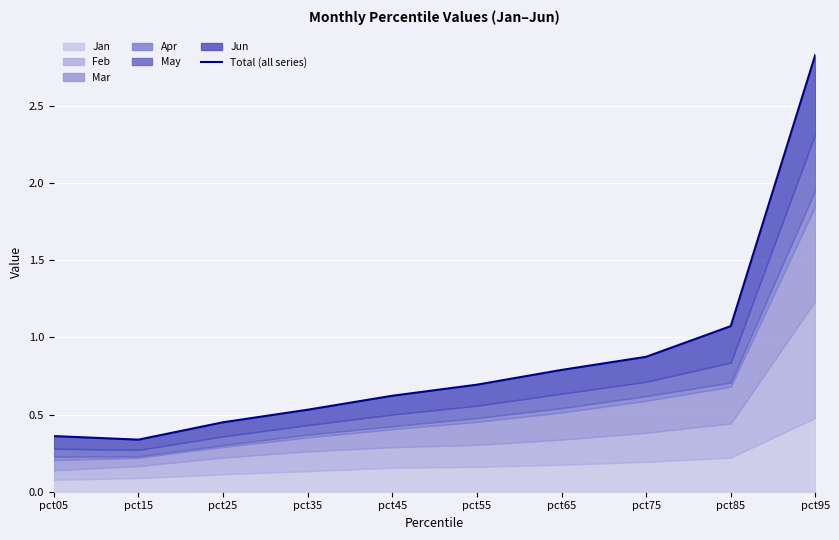

True or false: the data has more than 1 interior local peaks.

False